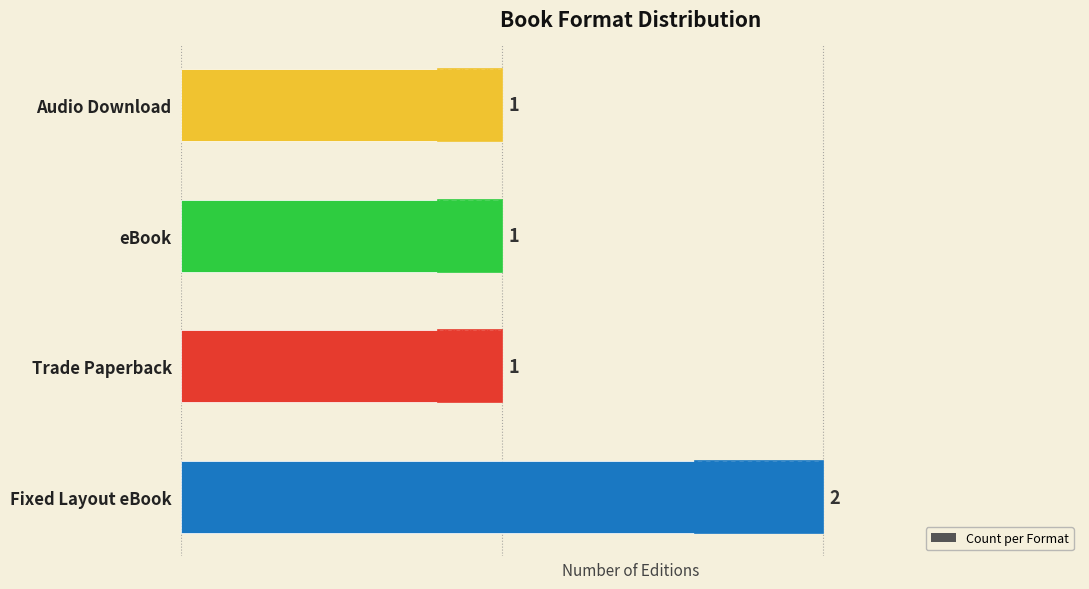

What is the difference between the maximum and minimum values?

1